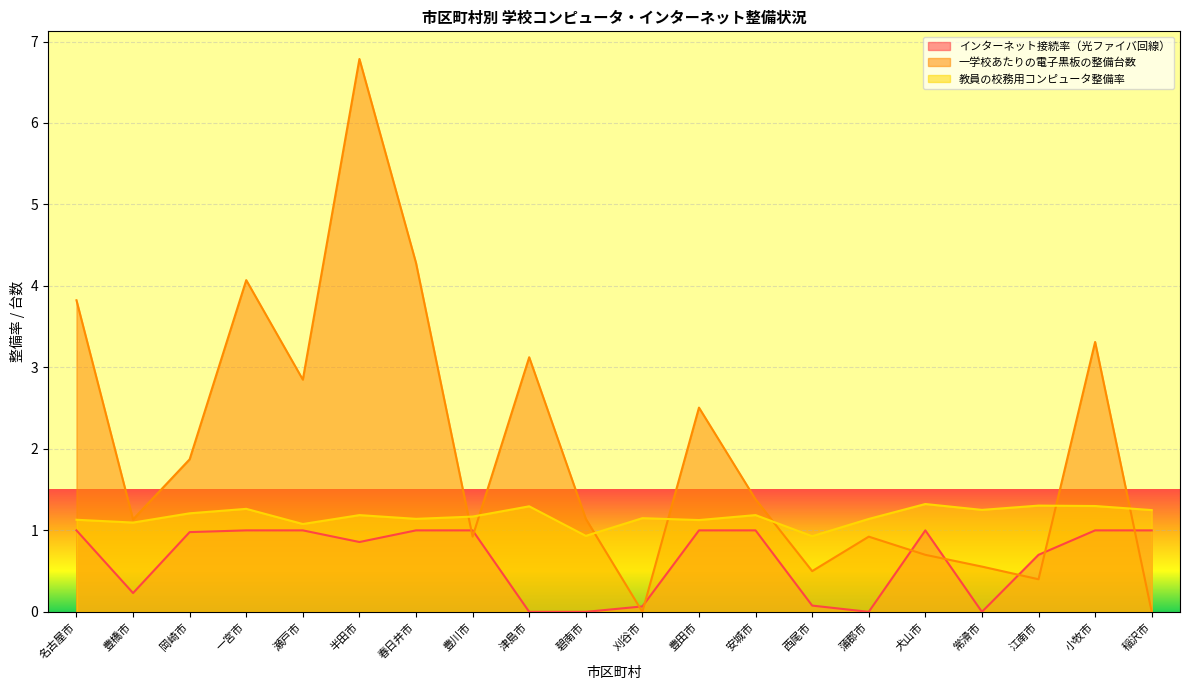

What is the total value across all series at 蒲郡市?

2.1